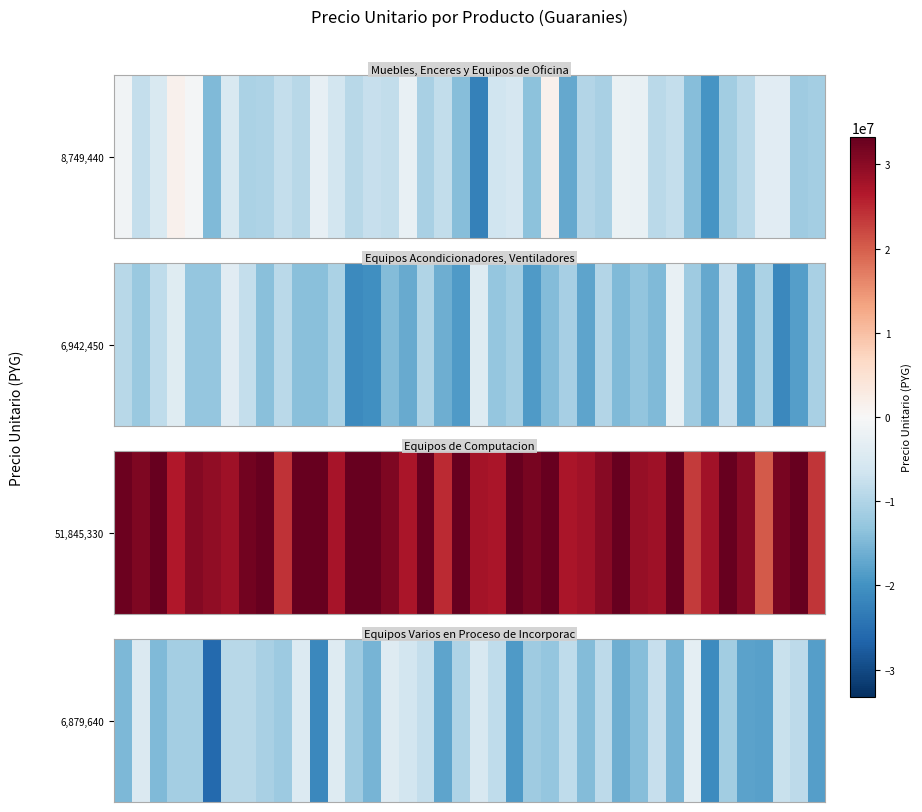

At which category does the chart reach its minimum across all series?

5